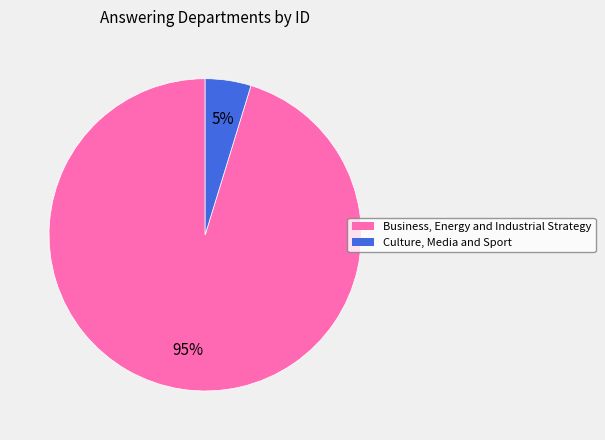

The Culture, Media and Sport slice represents 10% of the pie. True or false?

False